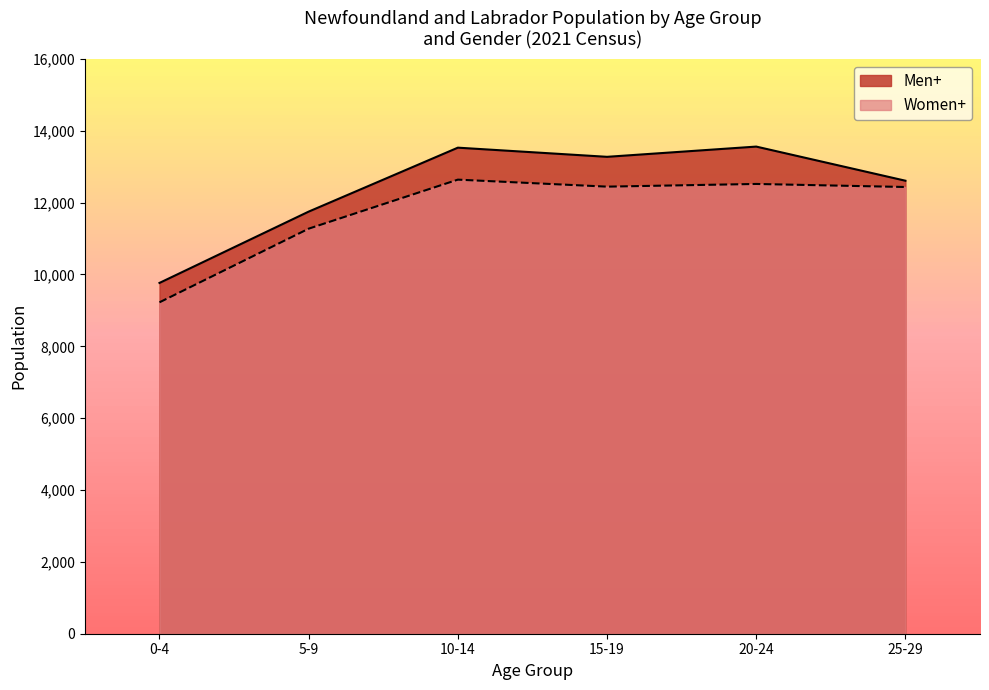

The value of Men+ at 0-4 is 13377. True or false?

False